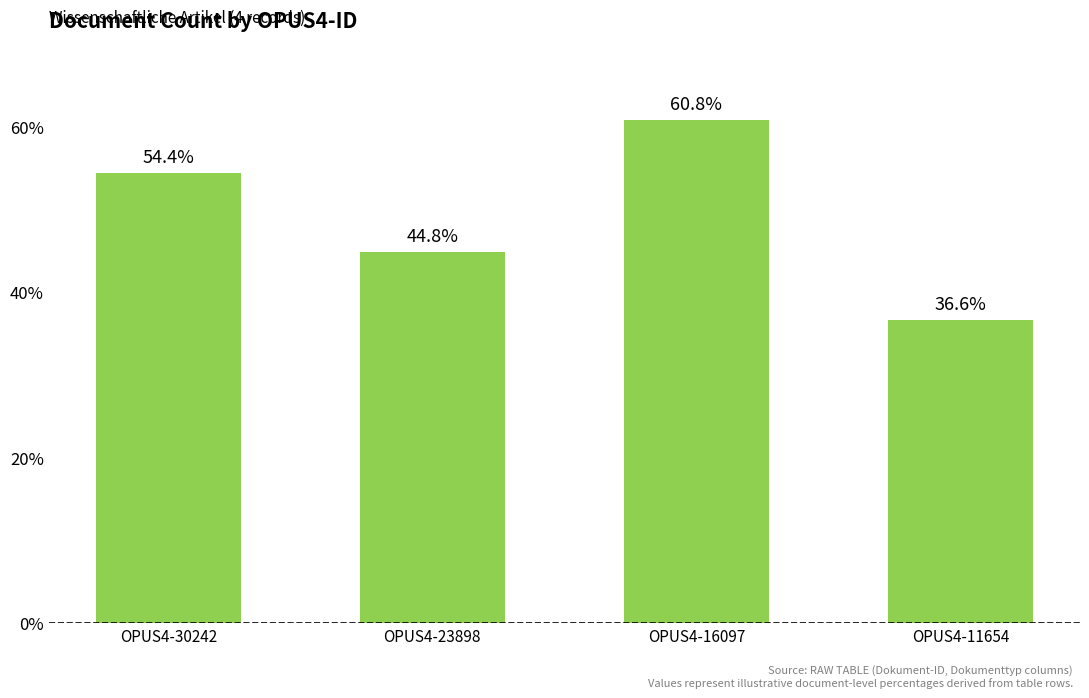

The value at OPUS4-23898 is 25.2. True or false?

False